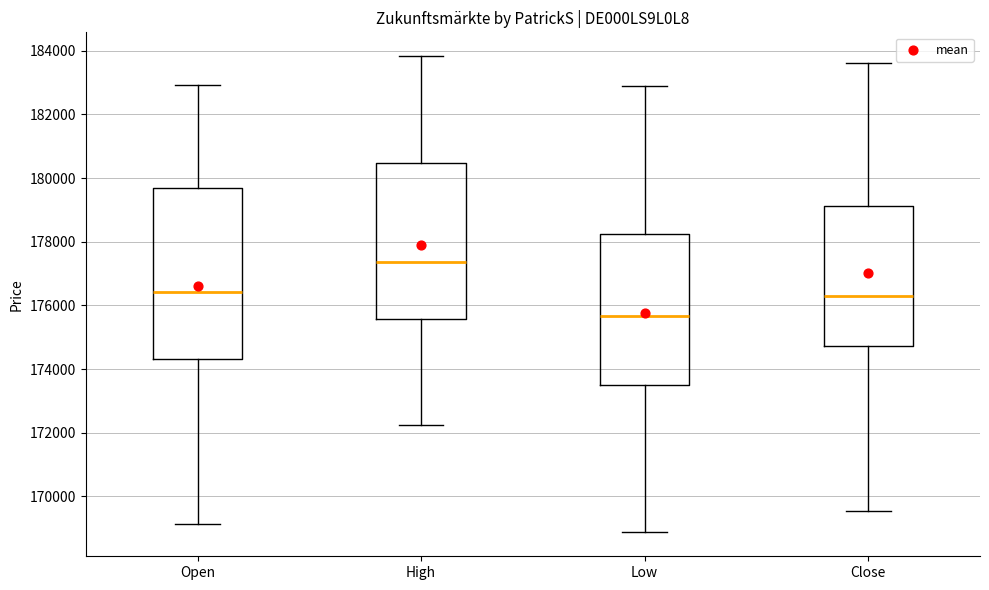

Which box's median line is the lowest?

Low